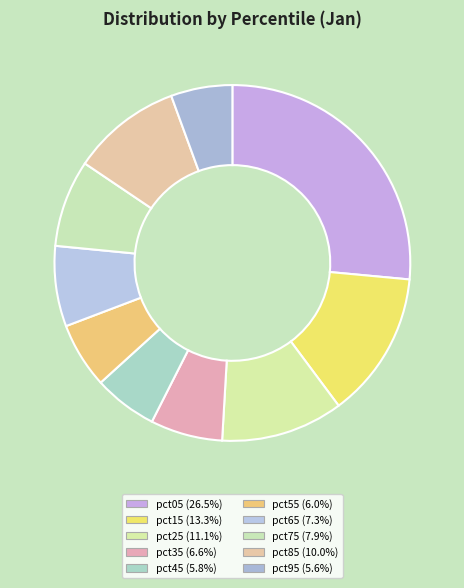

How many slices are in this pie chart?

10